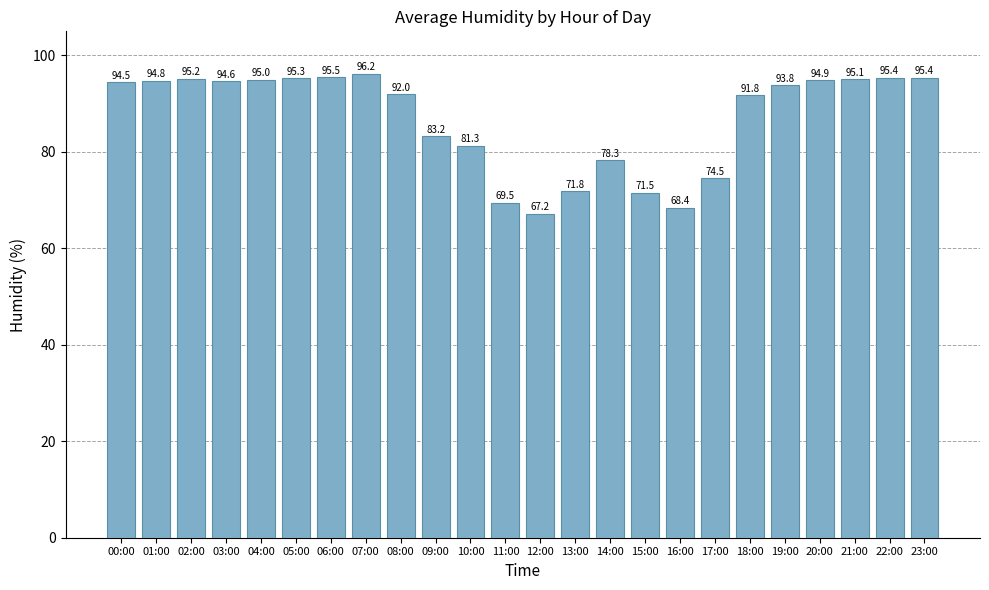

Read the value at 21:00.

95.1